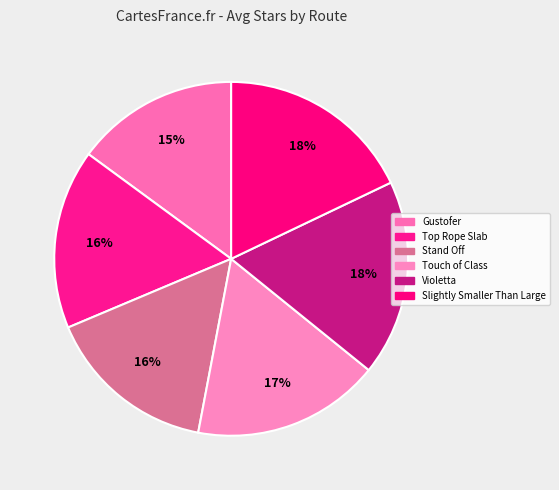

To the nearest percent, what is the average slice percentage?

17%